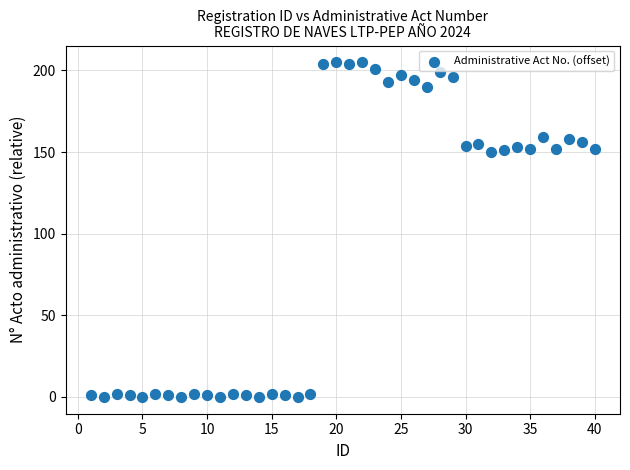

What is the range of Y values (max minus min)?

205